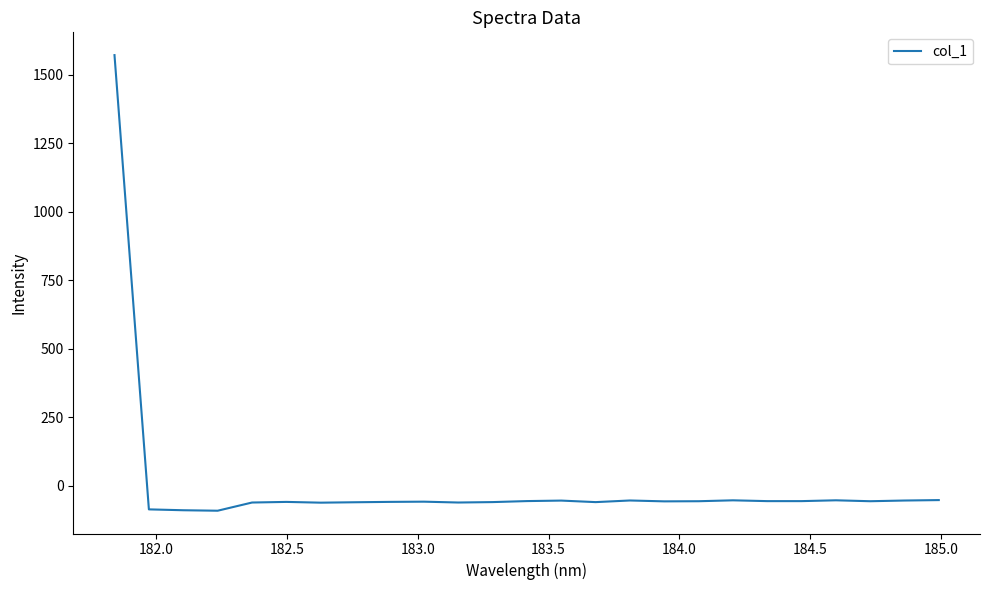

What is the smallest value displayed?

-91.9